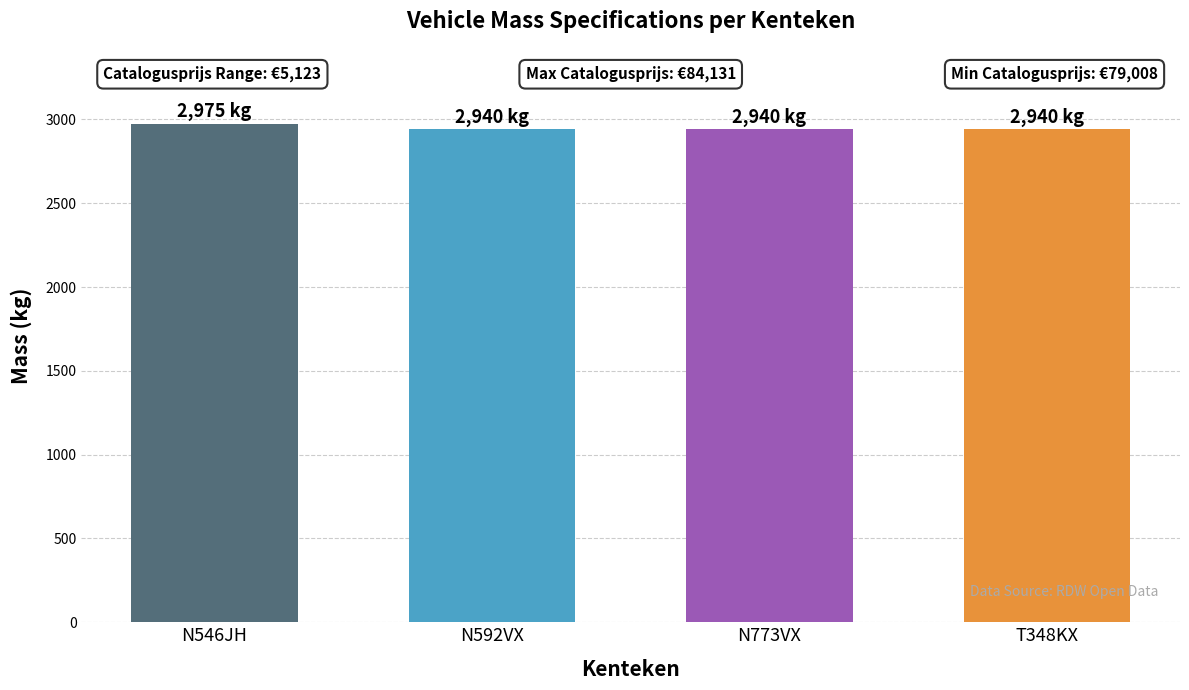

What is the ratio of the value at N773VX to the value at N592VX?

1.0